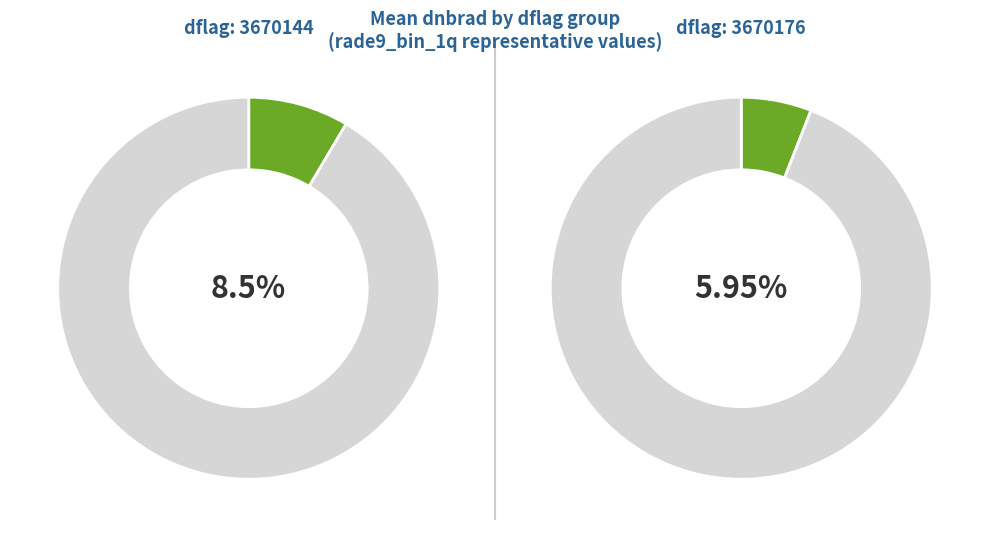

Which slice is the largest?

3670144